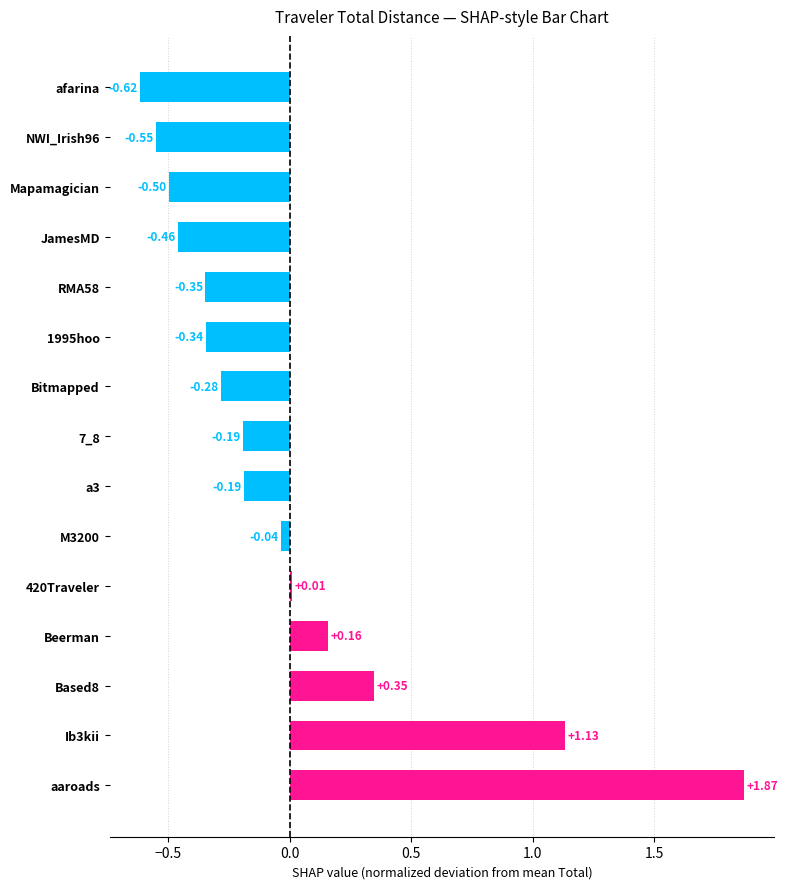

At which label is the value closest to 0?

420Traveler